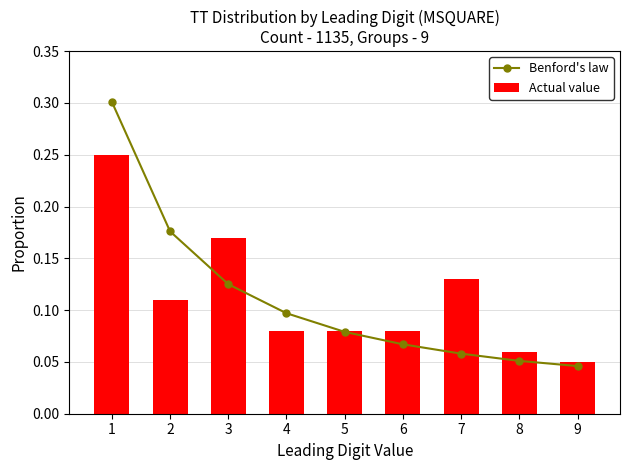

What is the average value of the Actual value series?

0.1